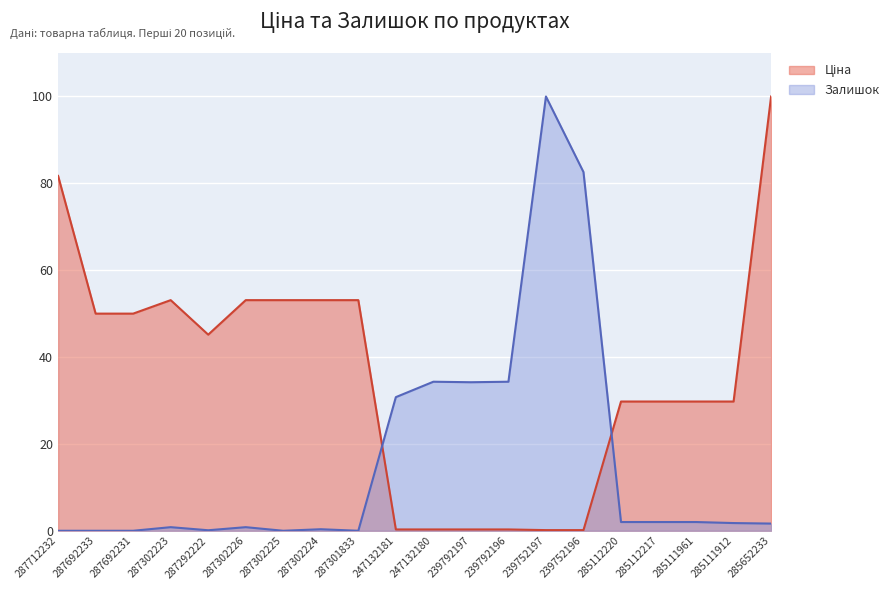

What position from the left is 239752197?

14